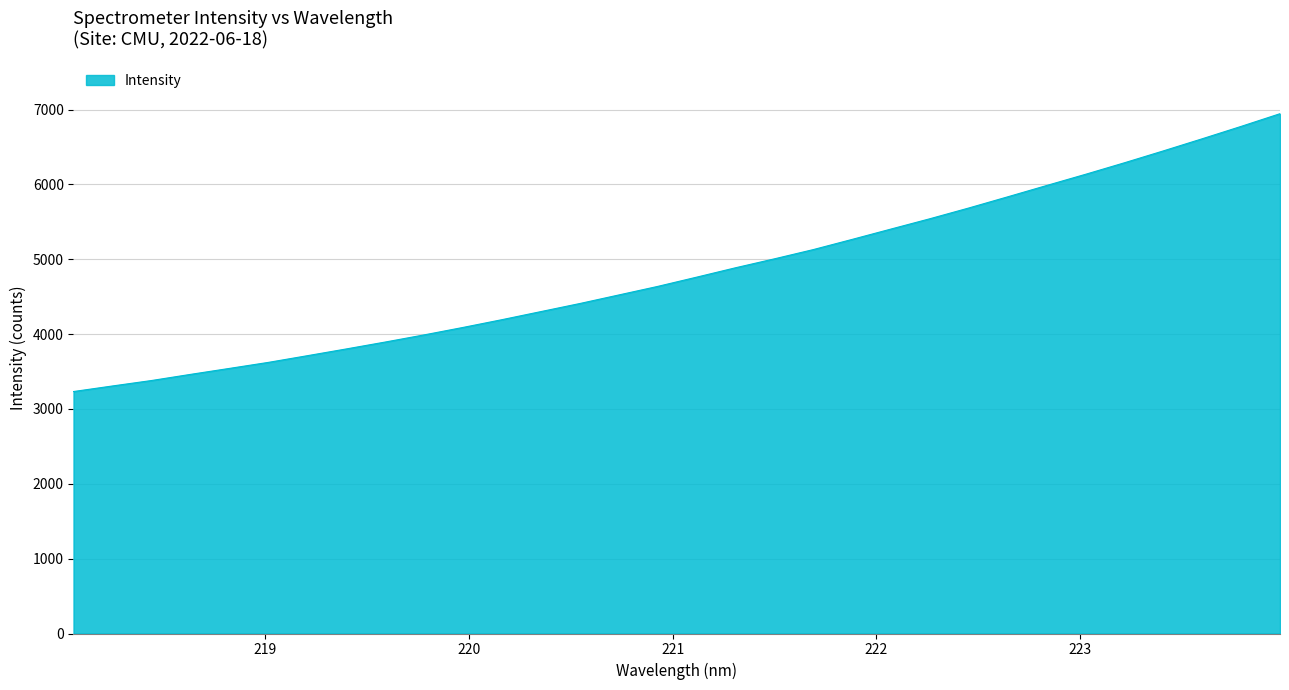

What is the minimum value shown in the chart?

3232.8